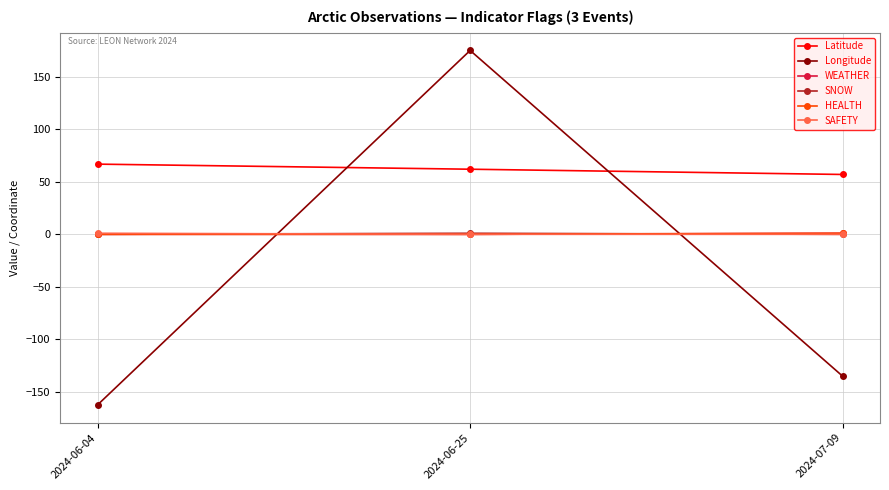

Which series has the largest range (max minus min)?

Longitude